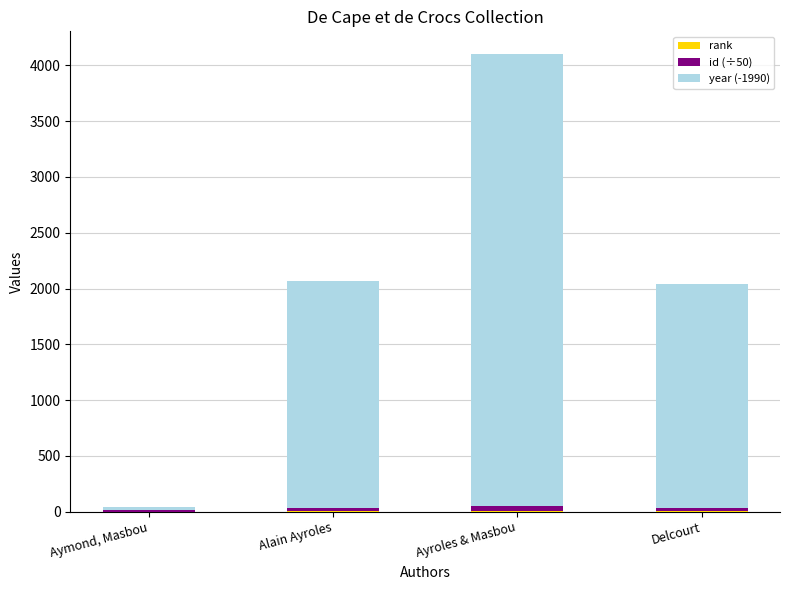

Which series has the largest total across all categories?

year (-1990)